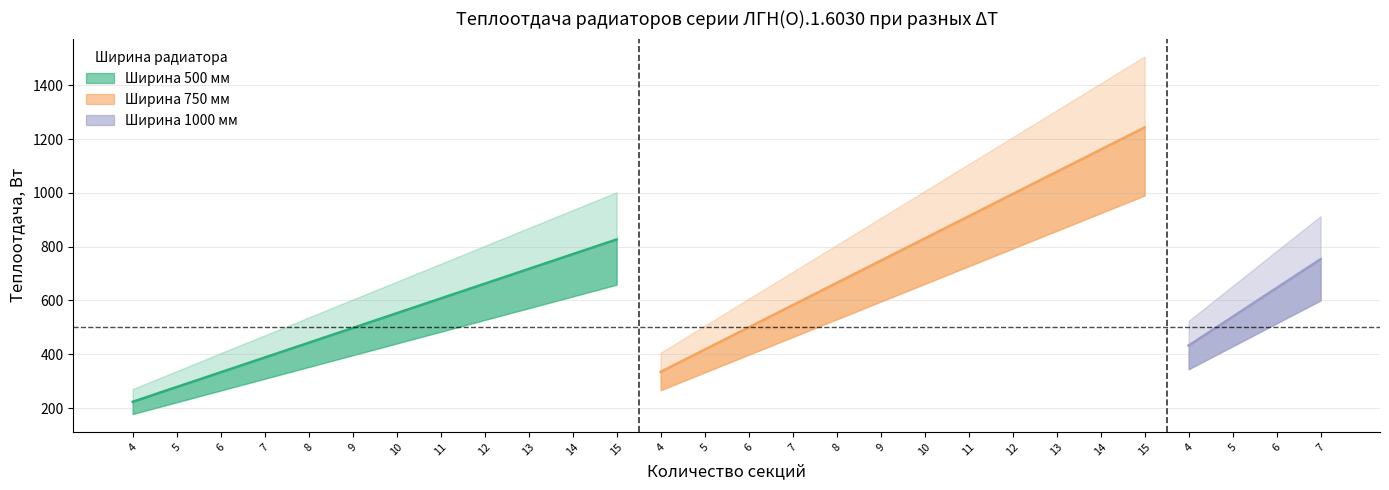

How many data points in heat_dt60 are less than 646?

14